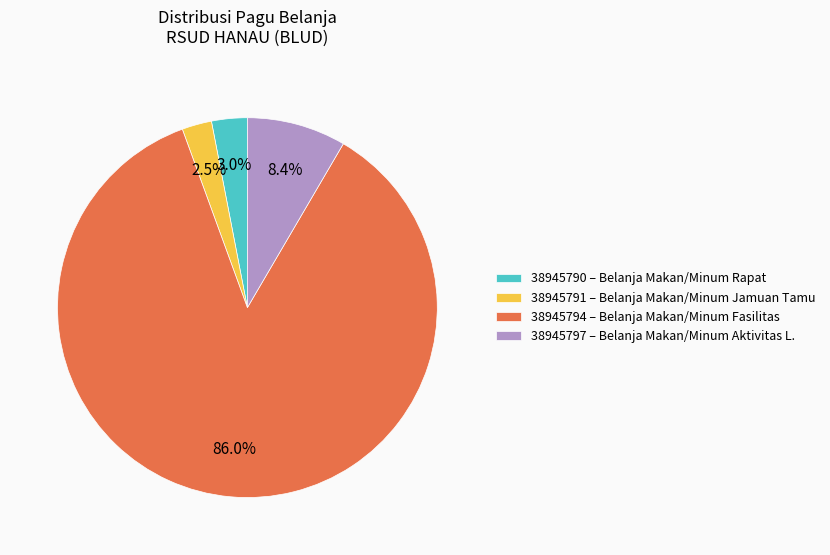

True or false: 38945790 accounts for 3% of the total.

True